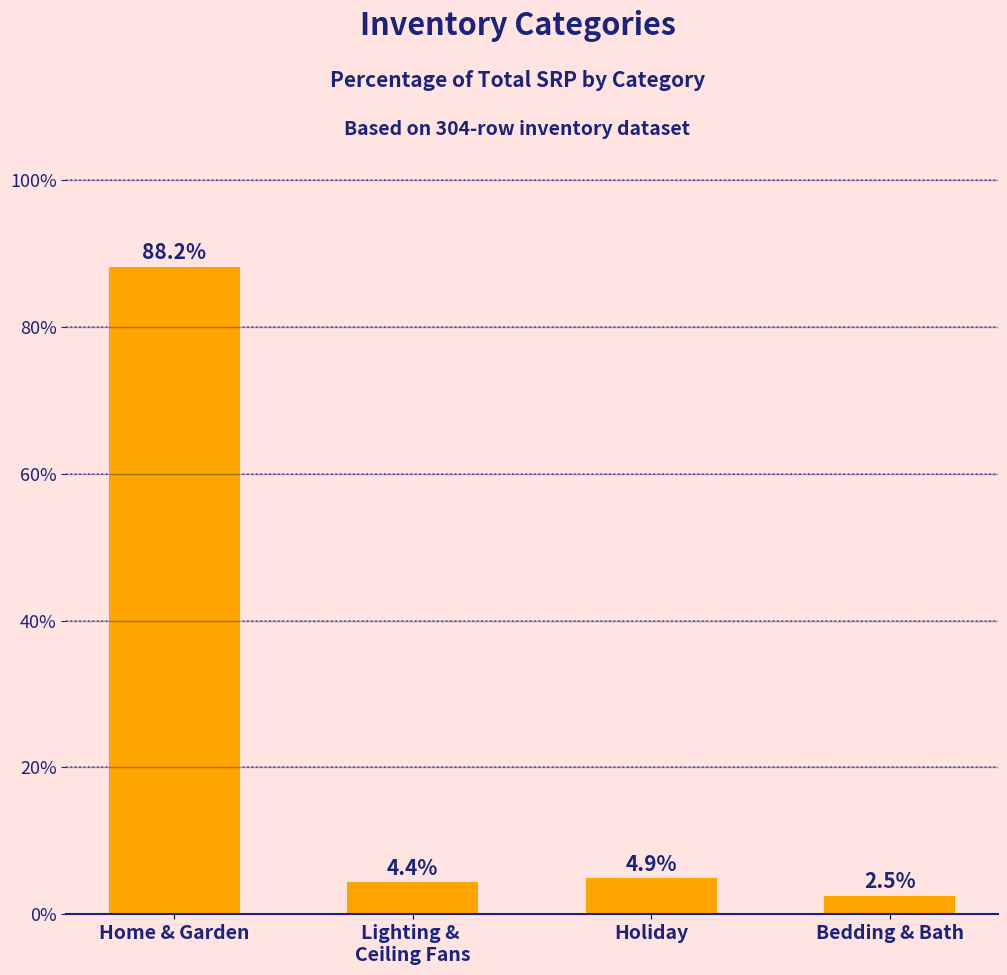

What is the label of the 1st bar from the left?

Home & Garden